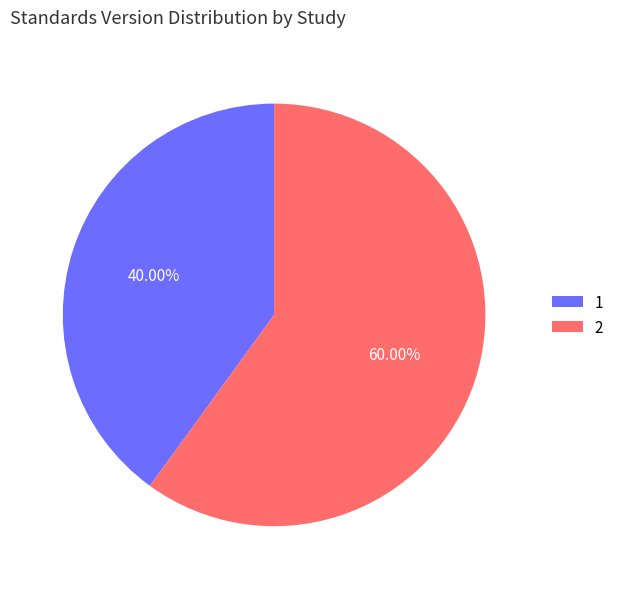

Which slice is the largest?

2